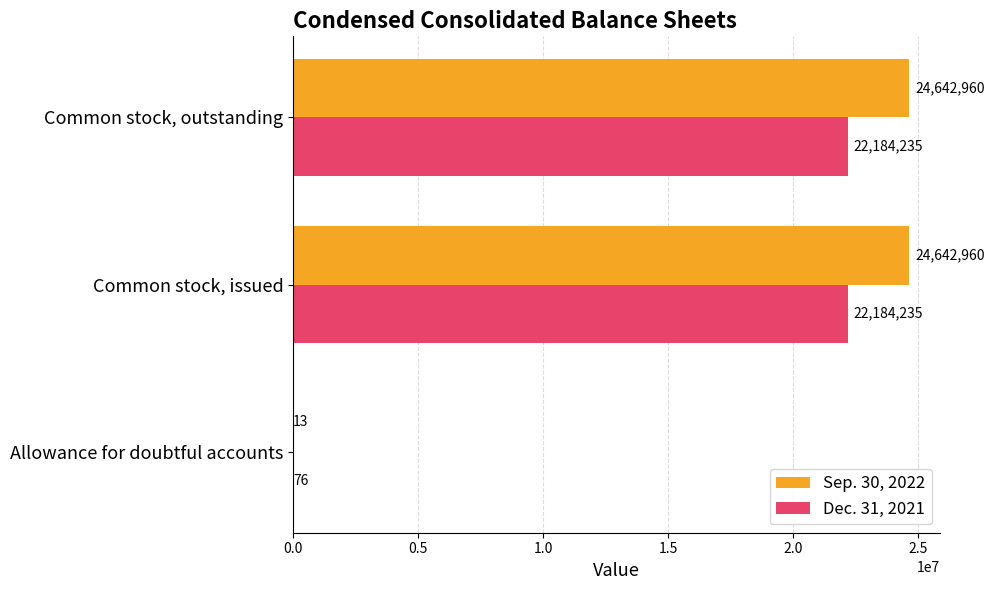

What is the sum of the Dec. 31, 2021 values at Common stock, issued and Common stock, outstanding?

44368470